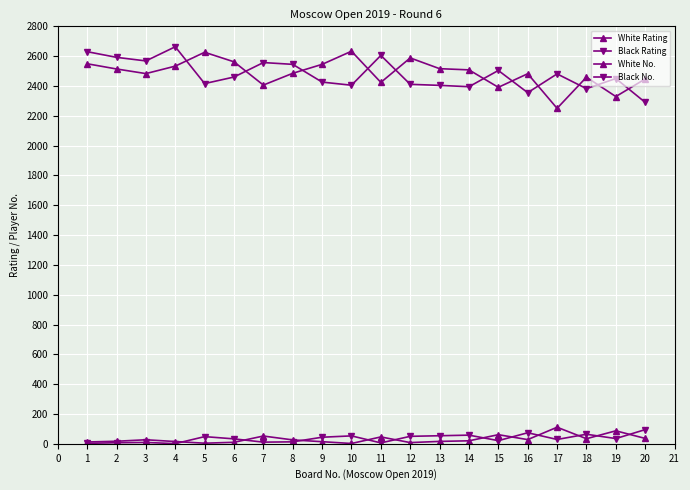

What is the total value across all series at 12?

5057